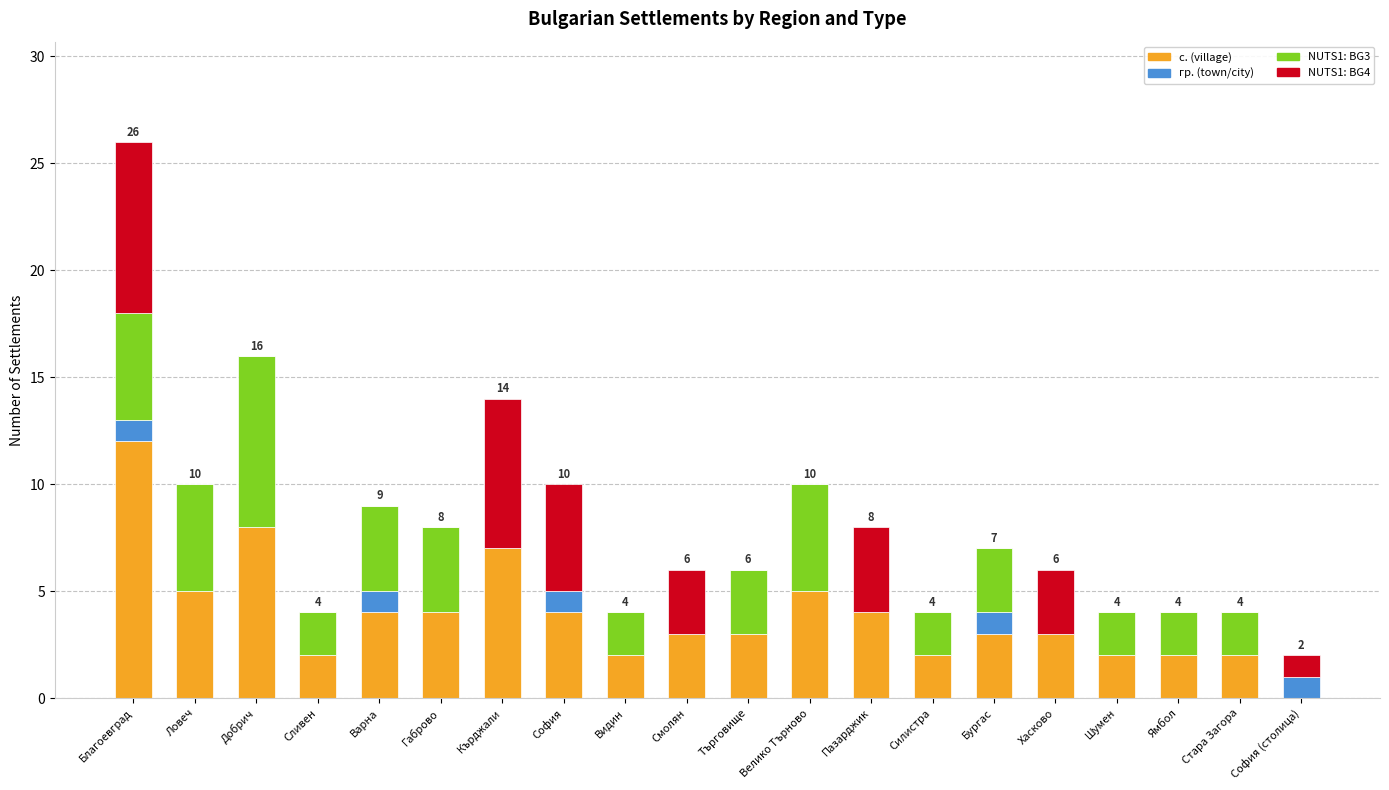

The с. (village) series shows 7 at Кърджали. True or false?

True